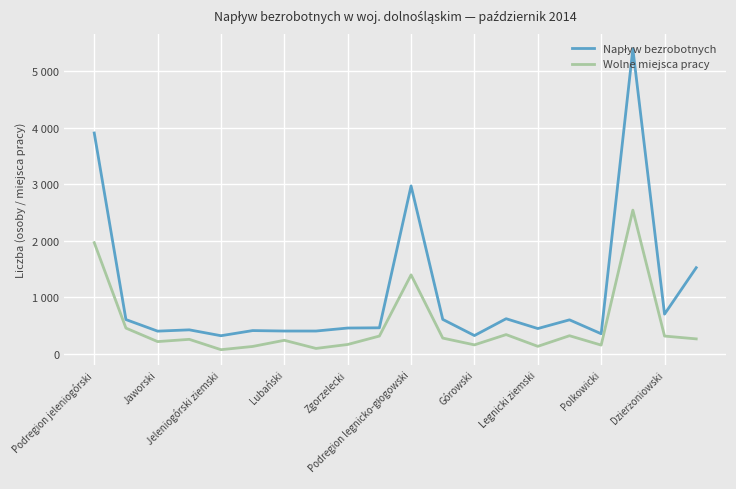

Reading left to right, transcribe all the data shown in this chart.

Napływ bezrobotnych: 3911	609	404	427	323	414	406	406	459	463	2974	612	326	624	450	604	358	5399	705	1527
Wolne miejsca pracy: 1970	458	219	259	76	133	242	98	168	317	1400	281	161	343	135	323	157	2546	317	267